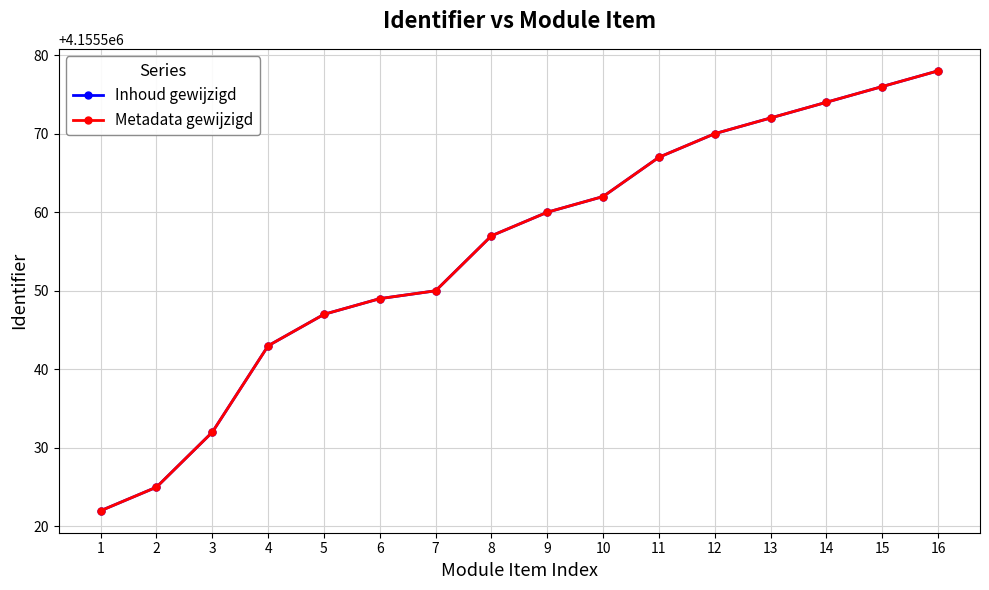

The value of Inhoud gewijzigd at 9 is 4155560. True or false?

True